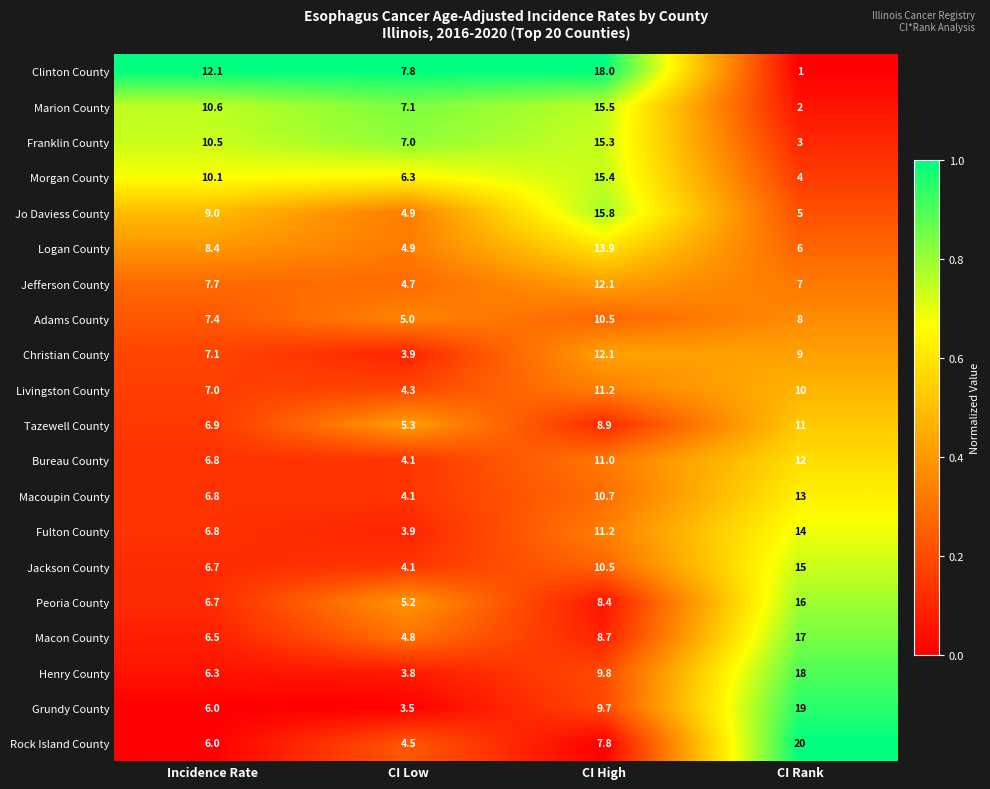

What is the difference between the highest and lowest values at Incidence Rate?

6.1